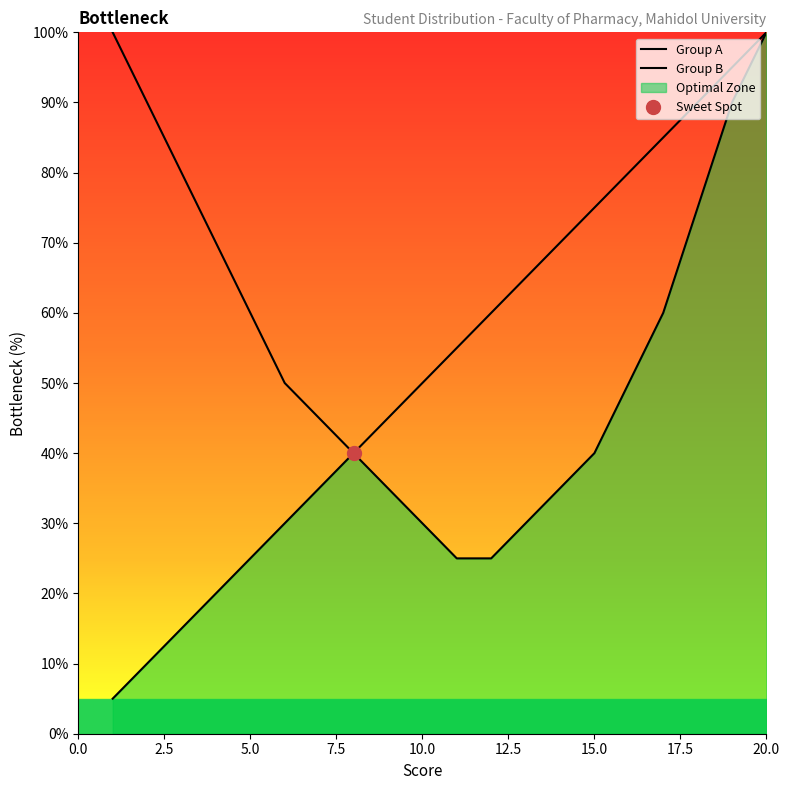

At how many categories does at least one series exceed 27?

20